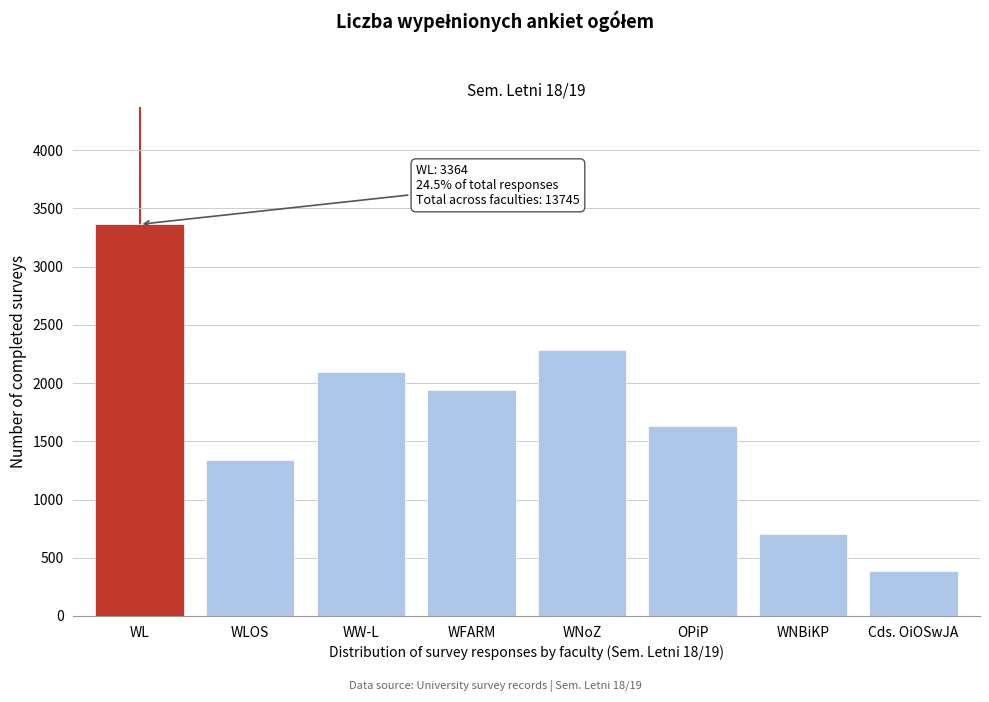

Reading left to right, list all the values displayed in this chart.

WL=3364	WLOS=1338	WW-L=2093	WFARM=1943	WNoZ=2287	OPiP=1632	WNBiKP=701	Cds. OiOSwJA=387